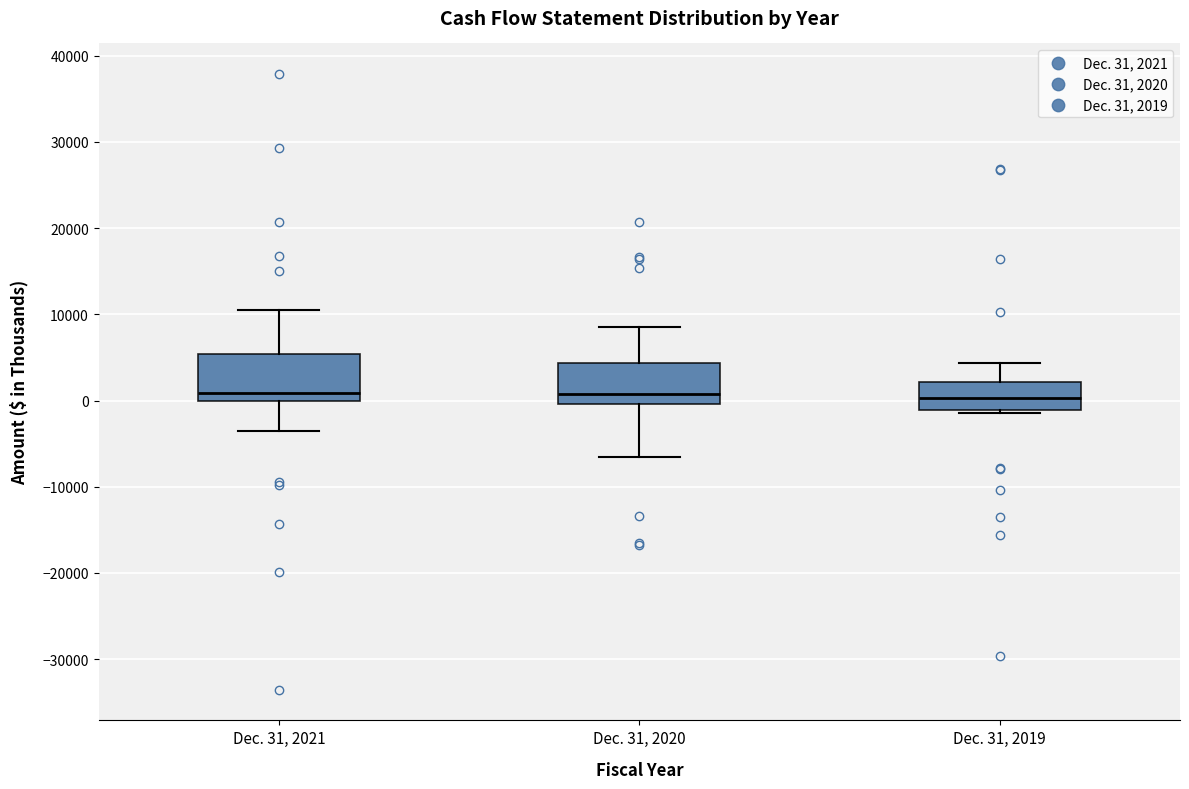

Where is the upper edge of the box for Dec. 31, 2019 on the y-axis? The values are not printed on the chart, so give them approximately, as read against the axis.

2000